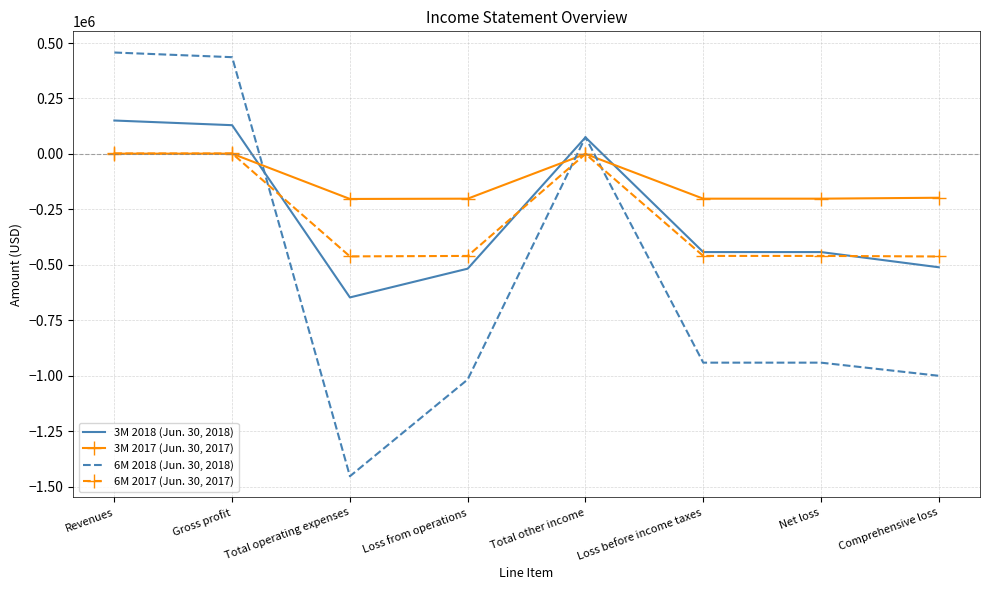

Which series has the widest spread of values?

6M 2018 (Jun. 30, 2018)